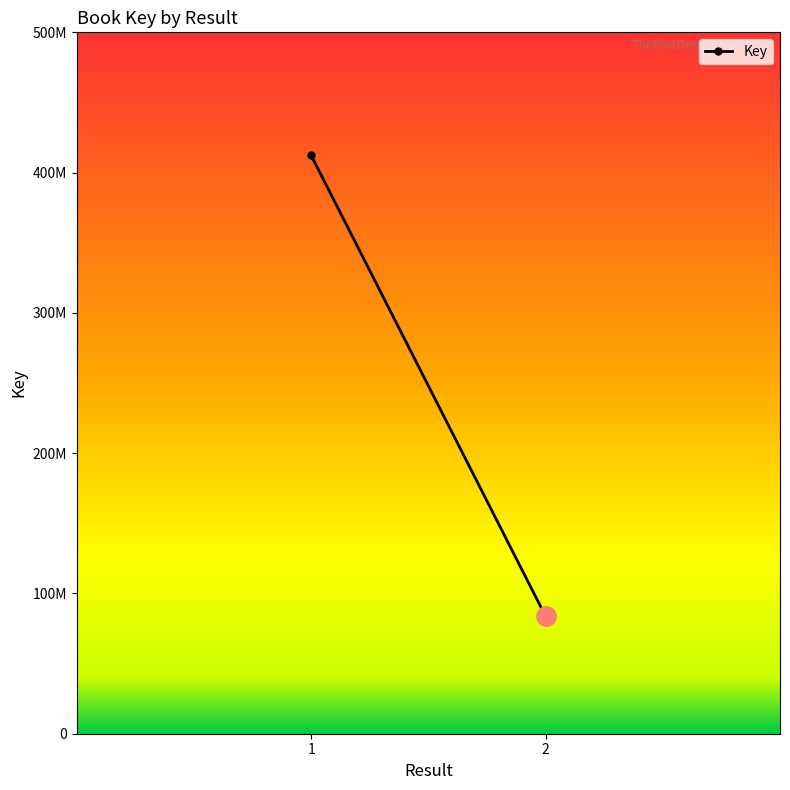

Reading right to left, what are all the values shown in this chart?

2=83729600	1=412225543